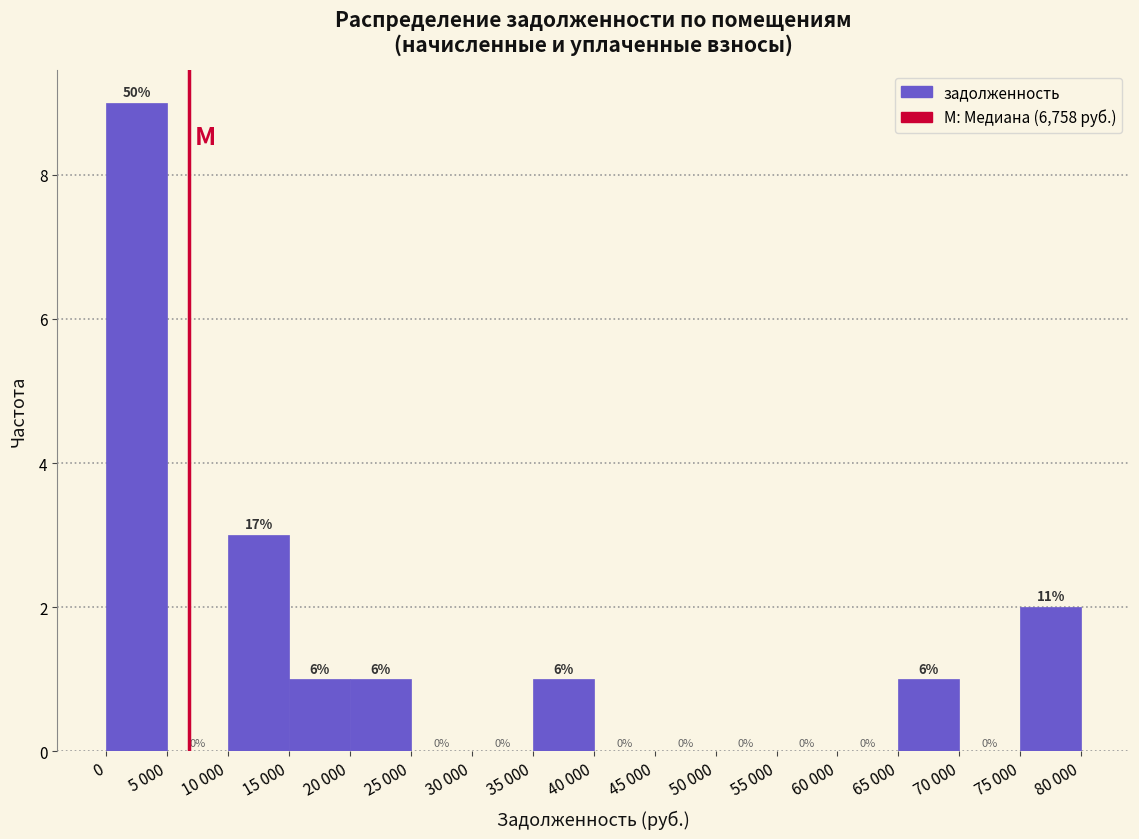

Reading right to left, transcribe all the data shown in this chart.

75 000=2	70 000=0	65 000=1	60 000=0	55 000=0	50 000=0	45 000=0	40 000=0	35 000=1	30 000=0	25 000=0	20 000=1	15 000=1	10 000=3	5 000=0	0=9